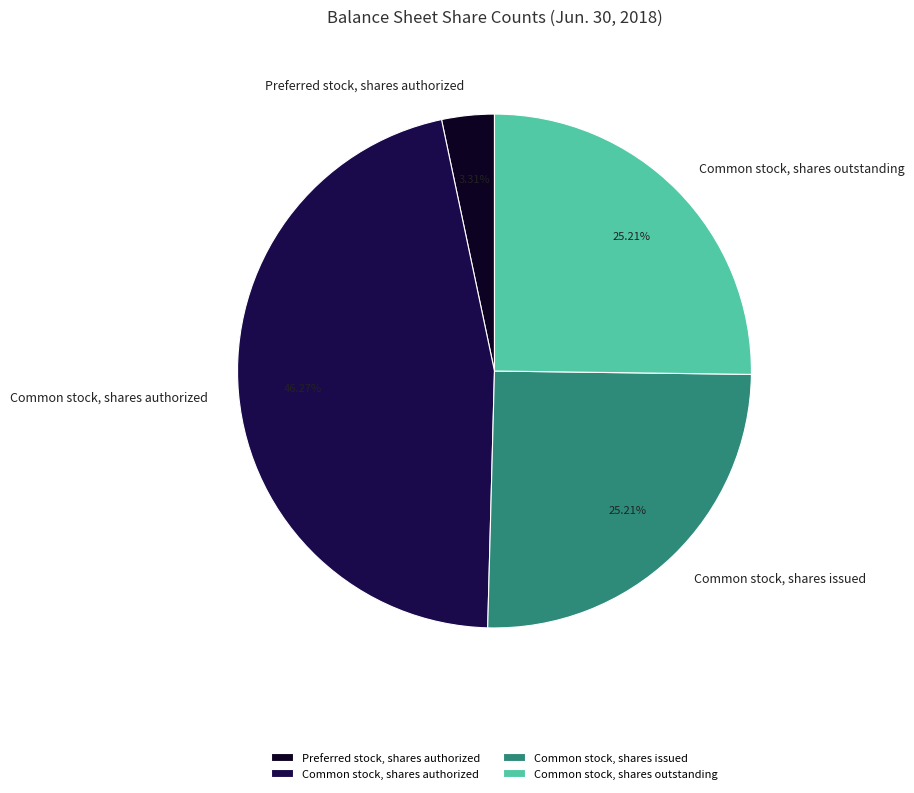

Between Preferred stock, shares authorized and Common stock, shares authorized, which is larger?

Common stock, shares authorized